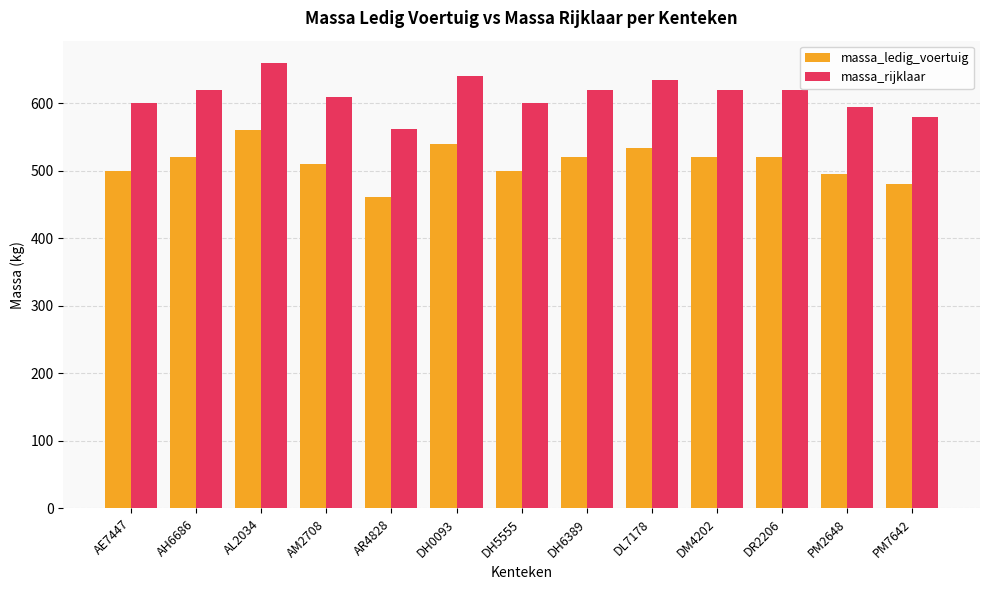

What is the maximum value shown in the chart?

660